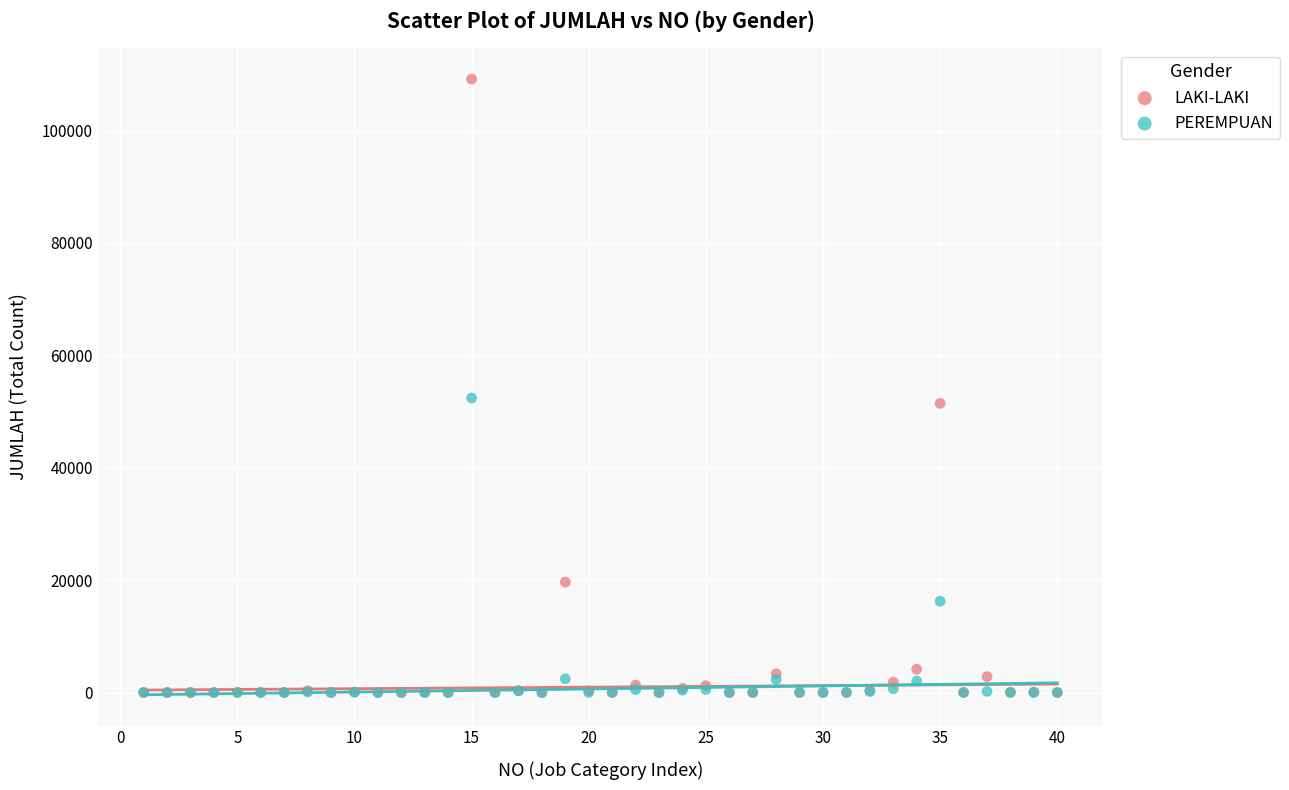

Which series has the widest spread of Y values?

LAKI-LAKI